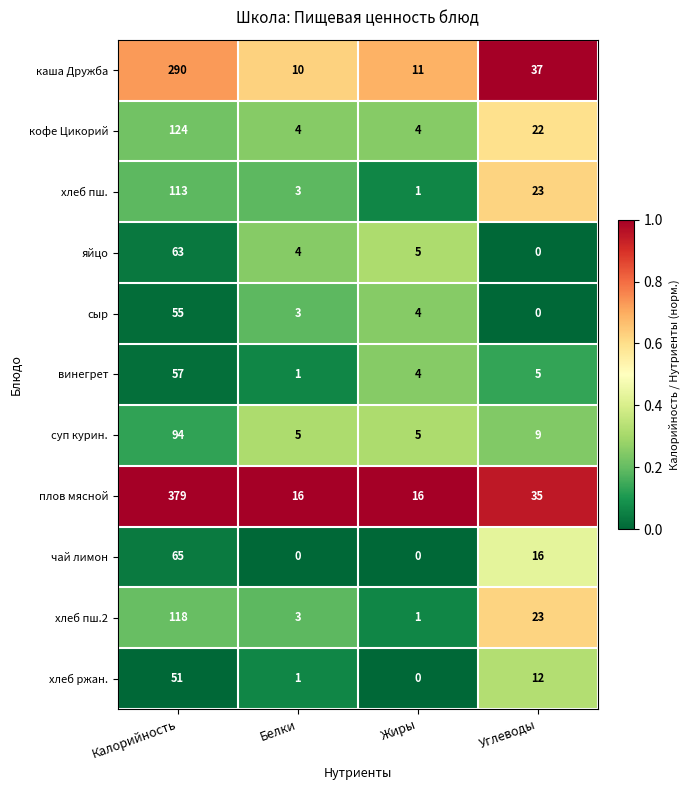

Count the чай лимон values in the range 0 to 65.

4